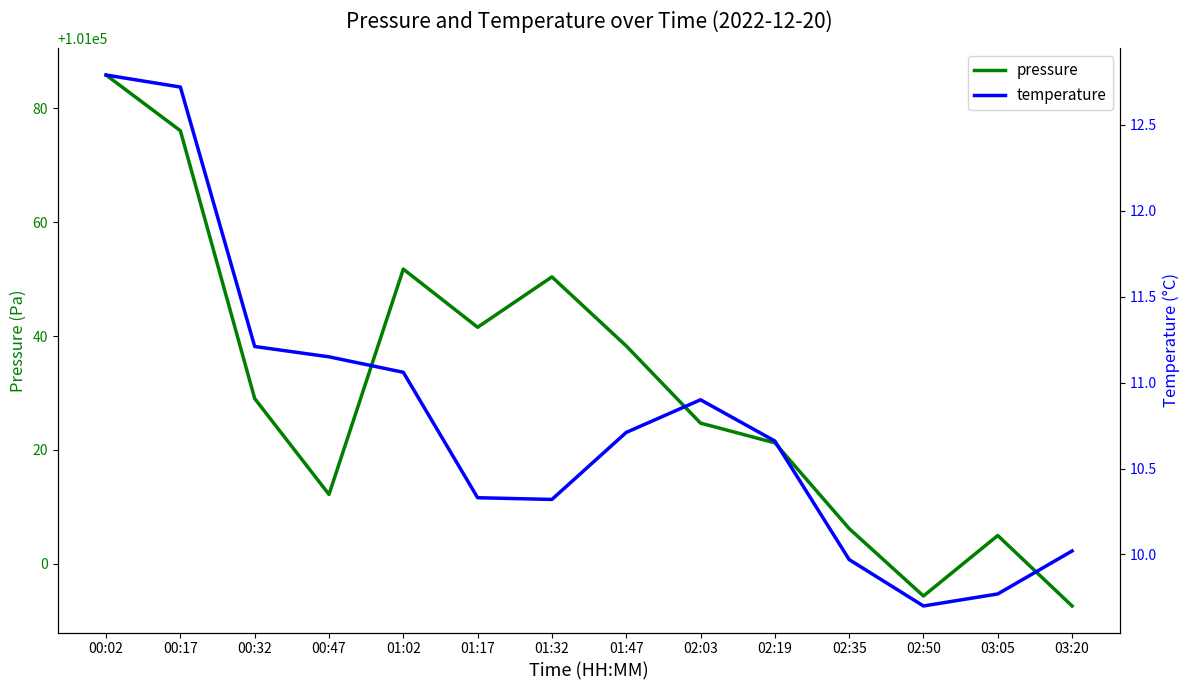

At which category does the chart reach its peak across all series?

00:02